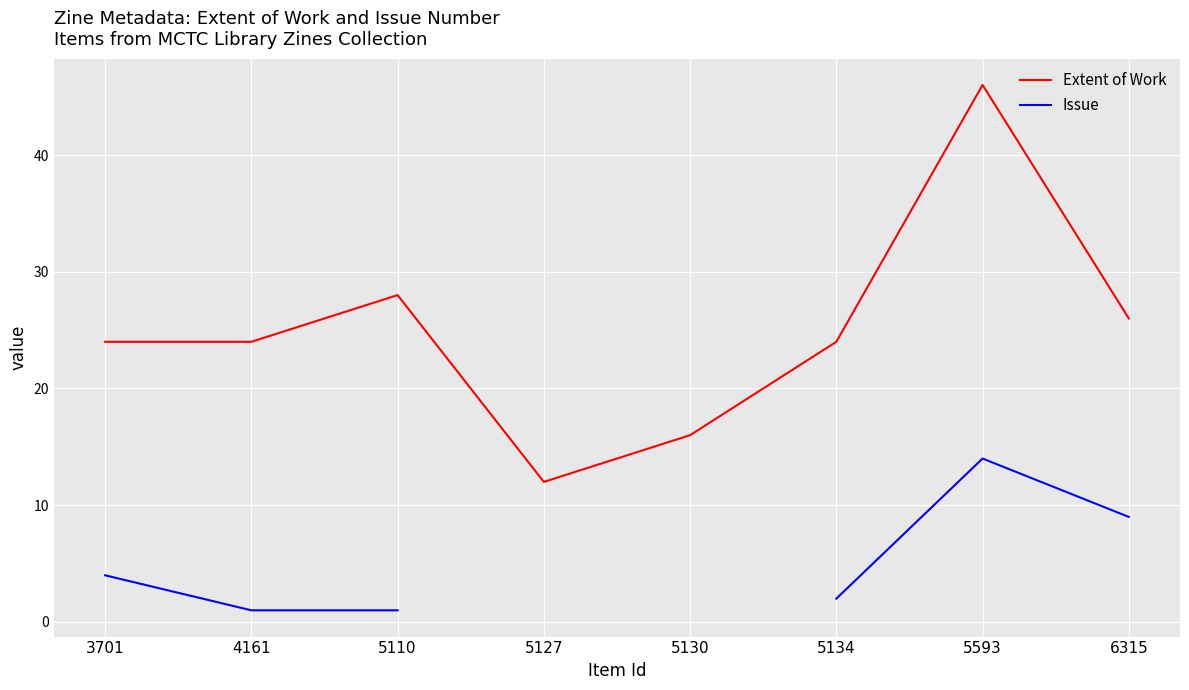

True or false: Issue has more than 2 points higher than both neighbors.

False